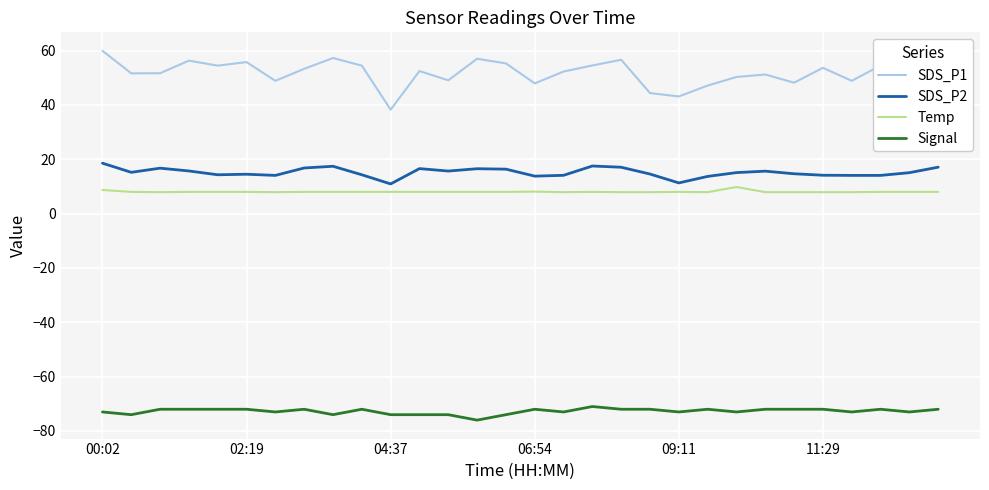

List the series in order of their peak value, highest first.

SDS_P1, SDS_P2, Temp, Signal